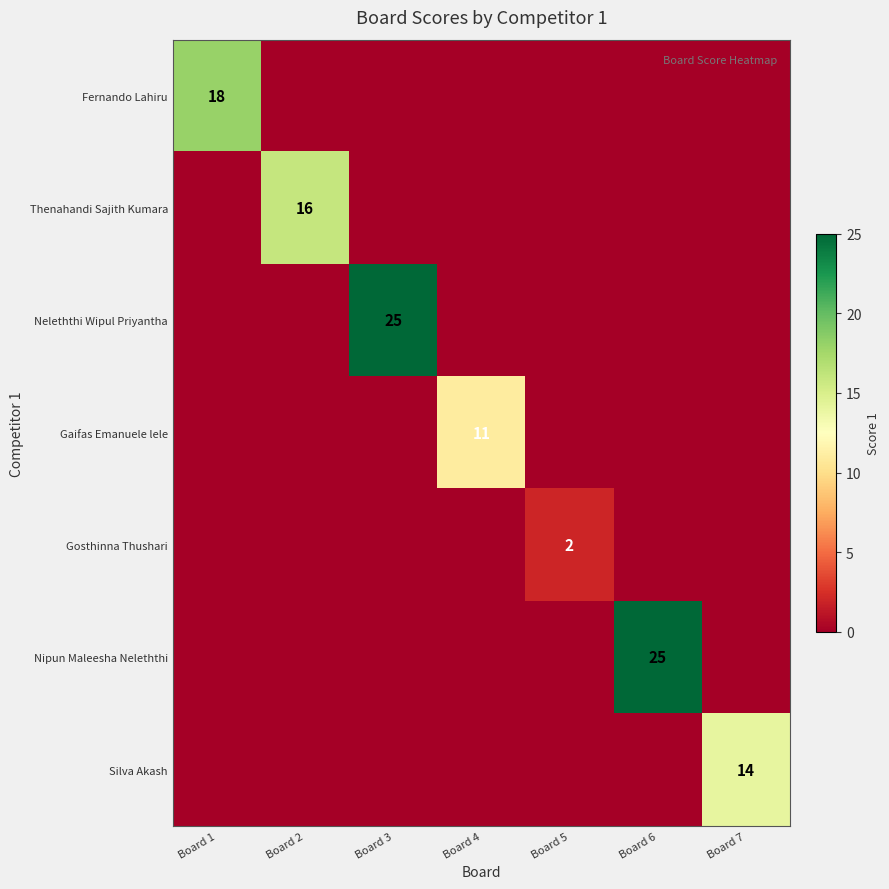

The value of Gosthinna Thushari at Board 5 is 3. True or false?

False